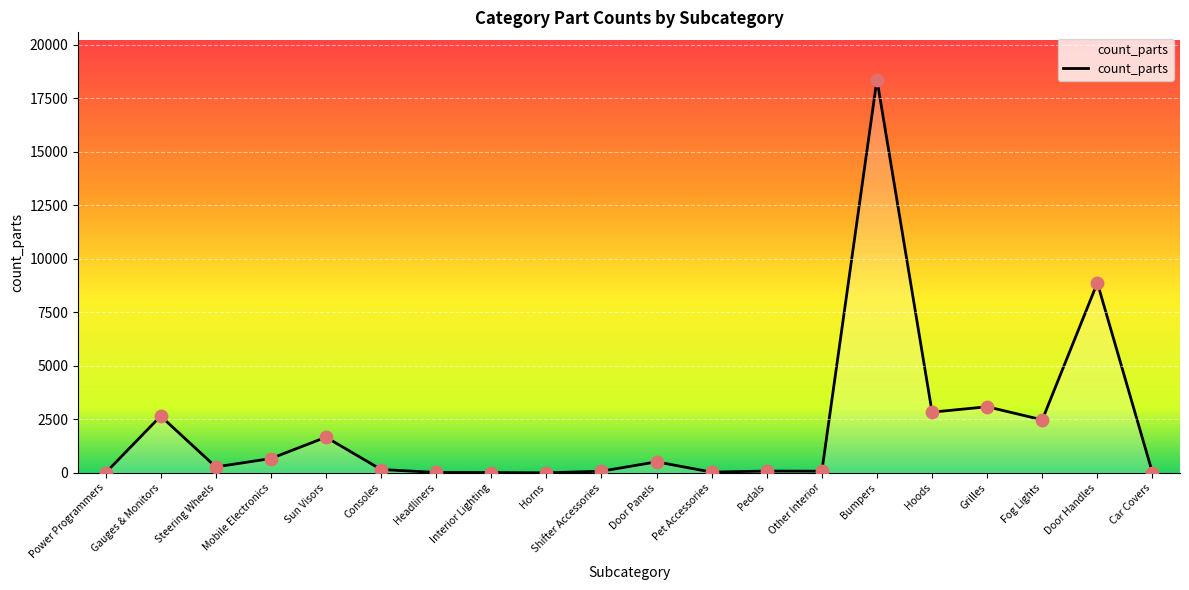

What is the change in value from Mobile Electronics to Other Interior?

-591